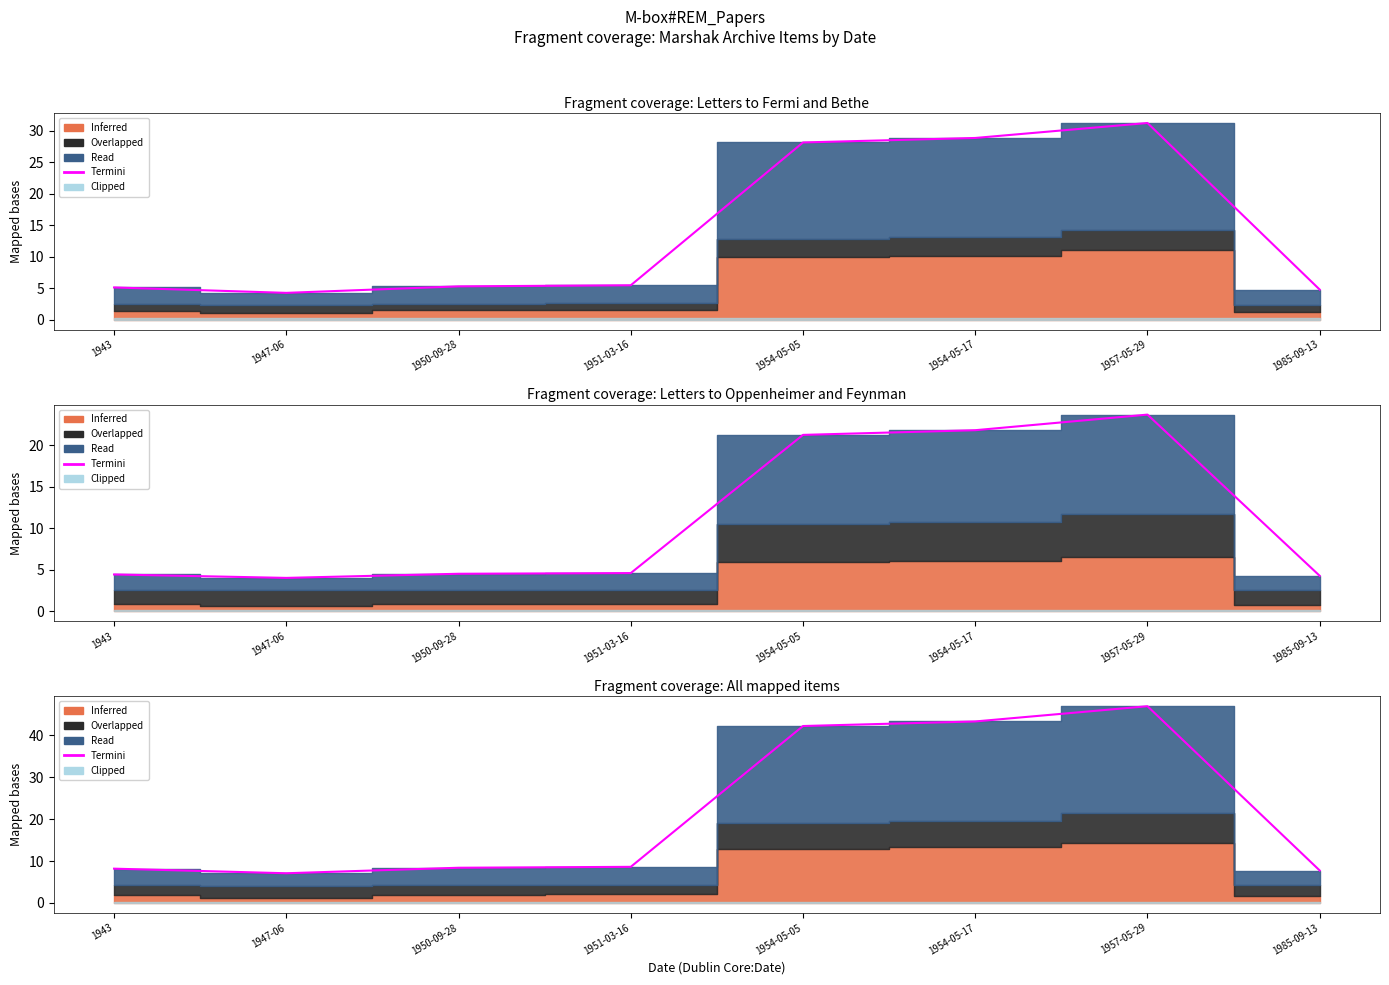

The chart shows a value of 7.1 at 1947-06. True or false?

True